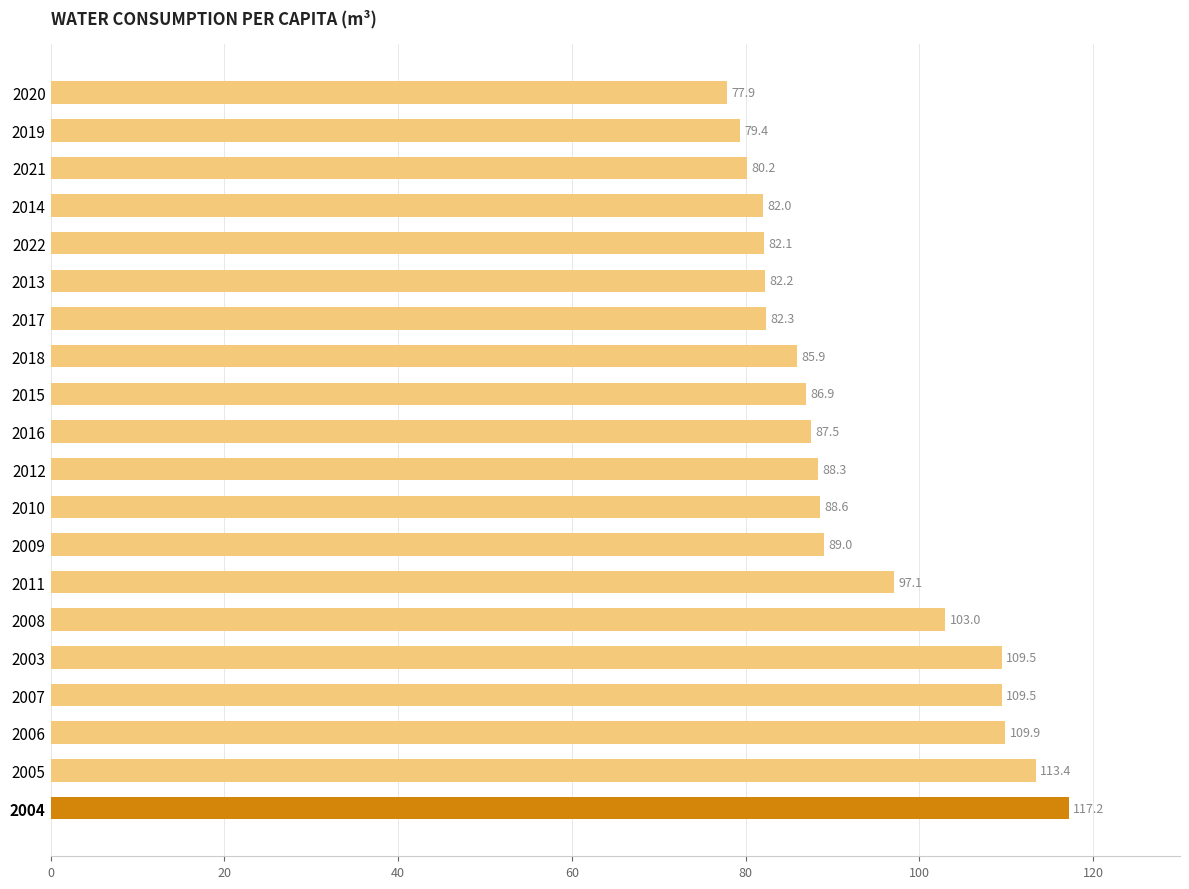

Reading top to bottom, list all the values displayed in this chart.

2020=77.9	2019=79.4	2021=80.2	2014=82.0	2022=82.1	2013=82.2	2017=82.3	2018=85.9	2015=86.9	2016=87.5	2012=88.3	2010=88.6	2009=89.0	2011=97.1	2008=103.0	2003=109.5	2007=109.5	2006=109.9	2005=113.4	2004=117.2